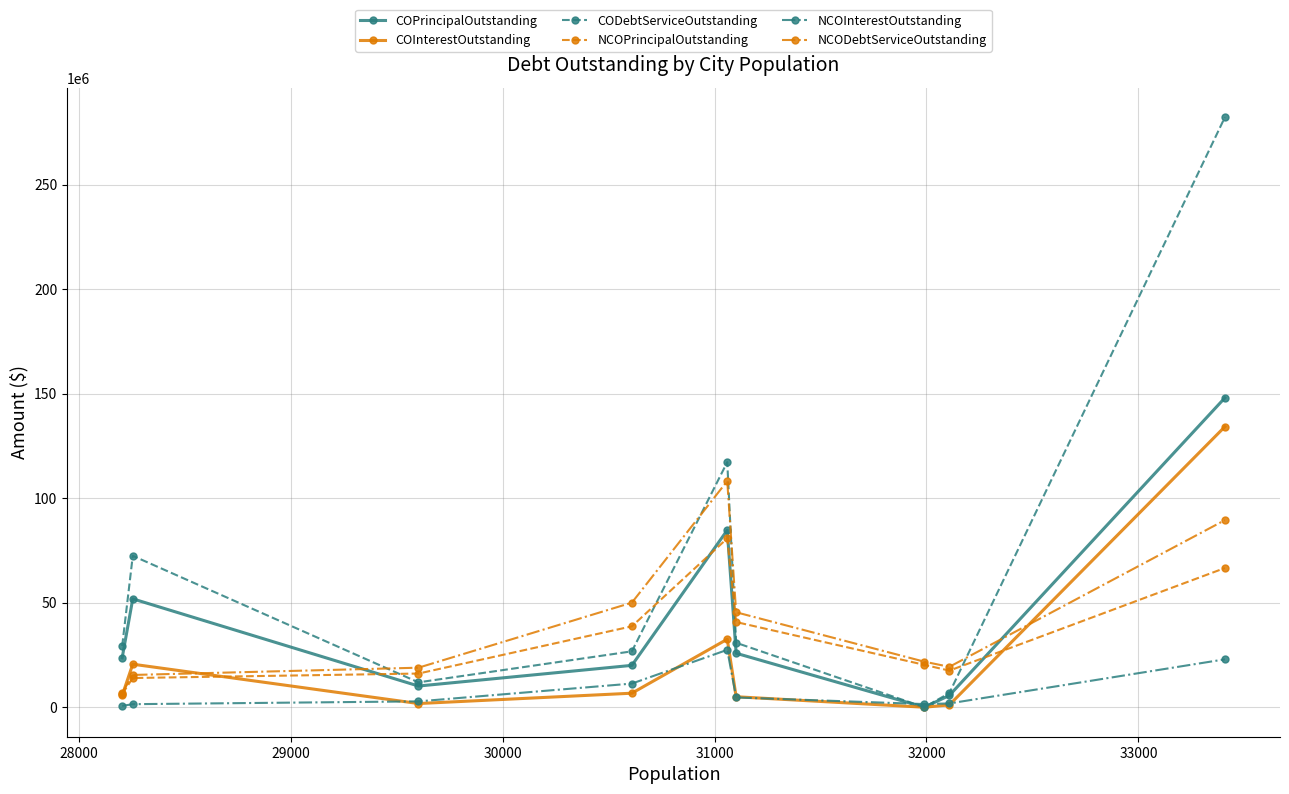

What is the maximum value for COPrincipalOutstanding?

147985000.0